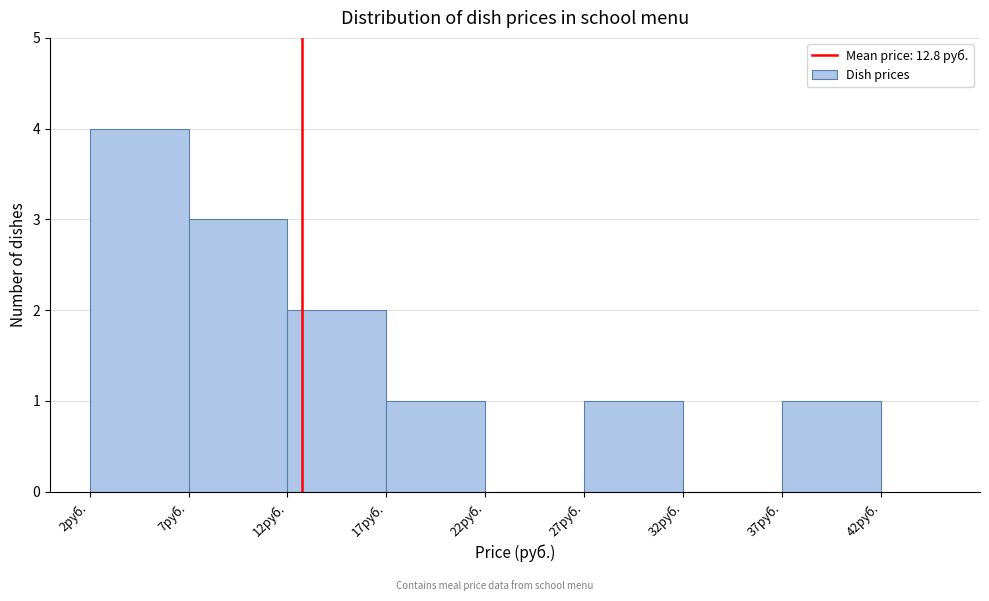

Reading left to right, list every bar in this chart as the range it spans on the x-axis followed by its height. The values are not printed on the chart, so give them approximately, as read against the axis.

2 to 7: 4
7 to 12: 3
12 to 17: 2
17 to 22: 1
22 to 27: 0
27 to 32: 1
32 to 37: 0
37 to 42: 1